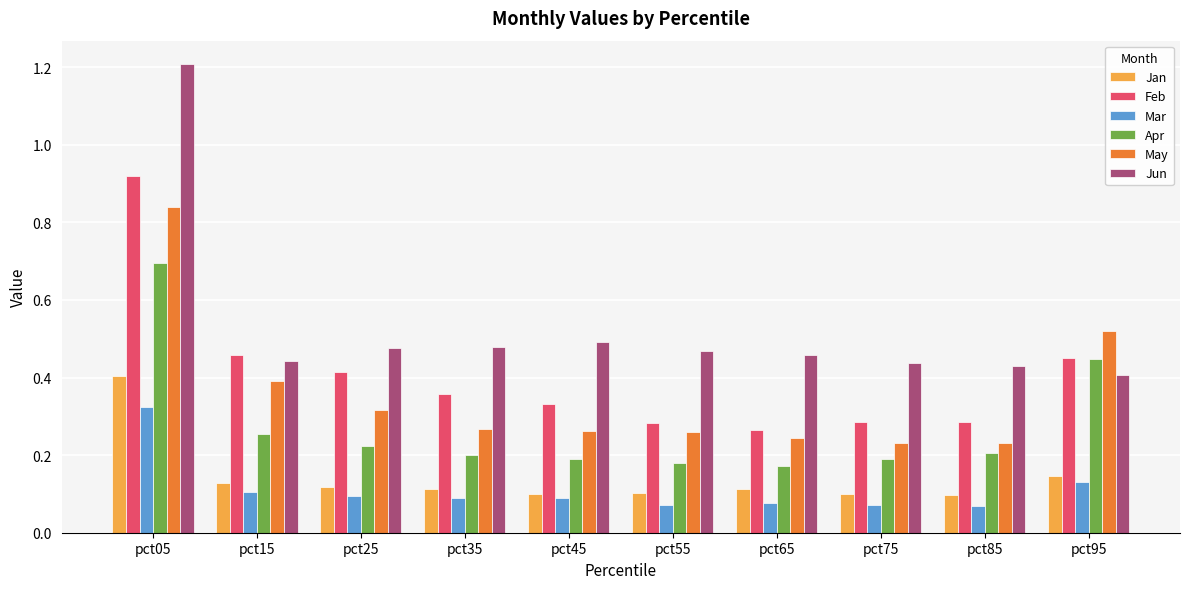

At how many categories does at least one series exceed 0?

10